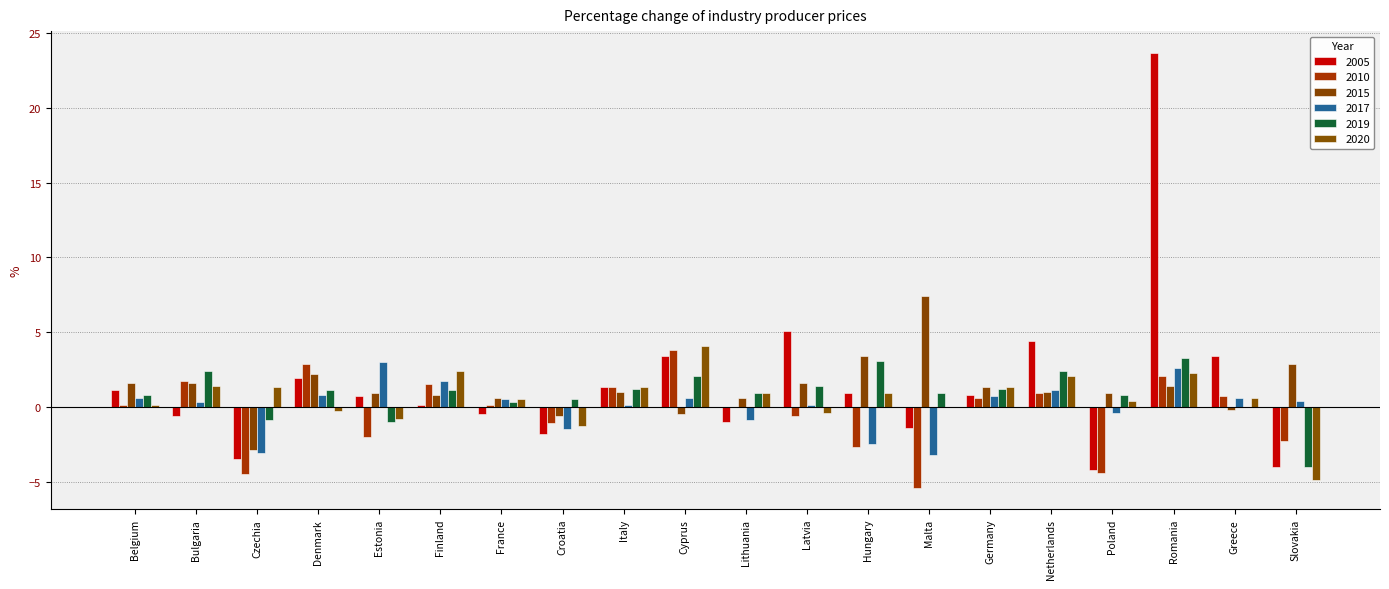

What is the highest value of the 2005 series?

23.7